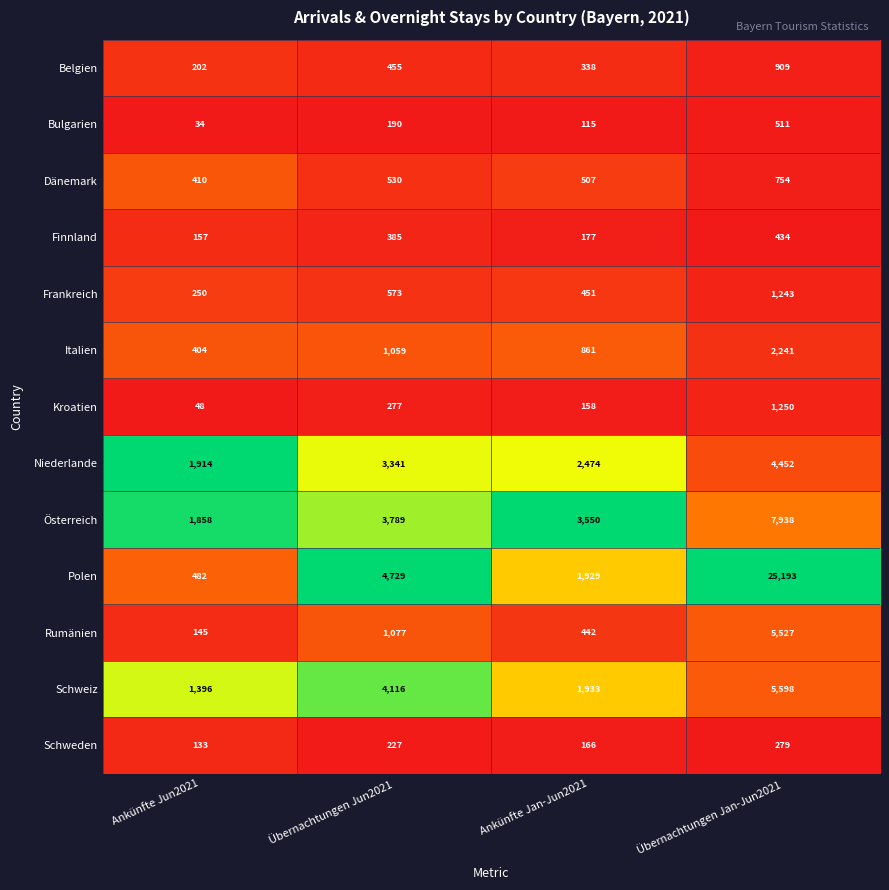

What is the lowest value of the Finnland series?

157